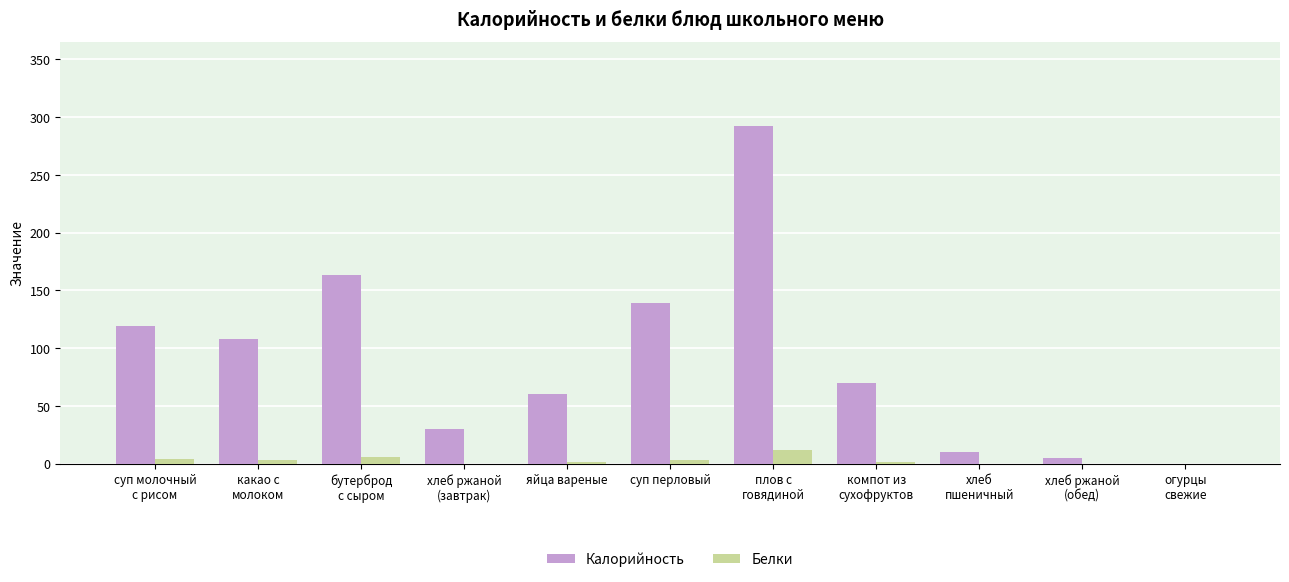

What is the maximum value shown in the chart?

292